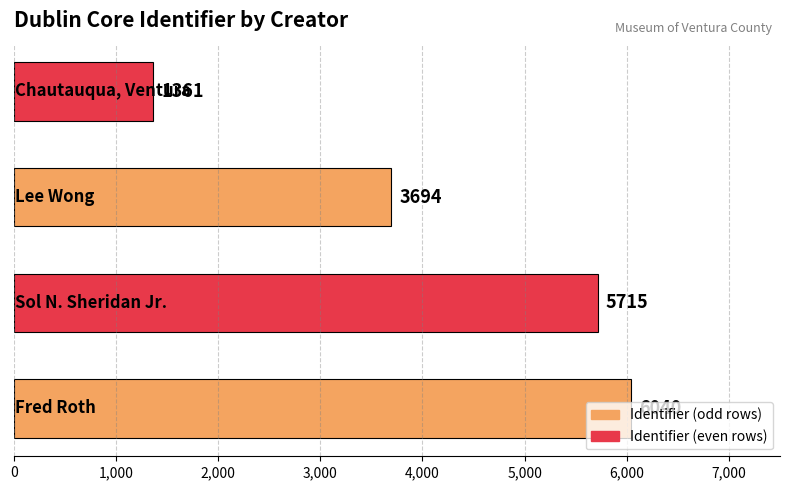

What is the minimum value shown in the chart?

1361